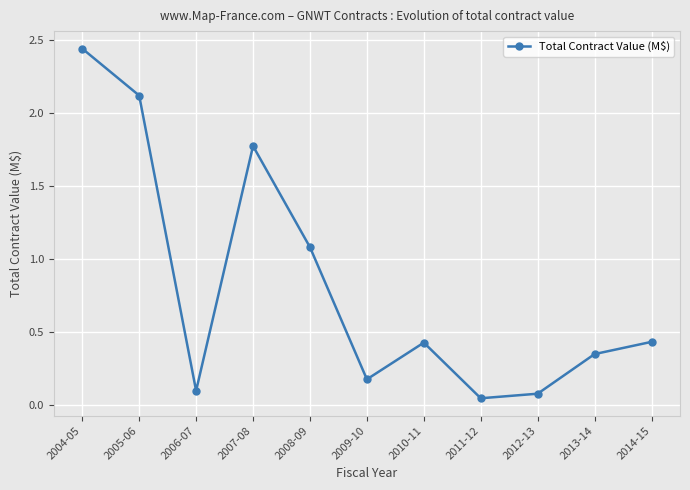

What is the label of the 7th point from the left?

2010-11